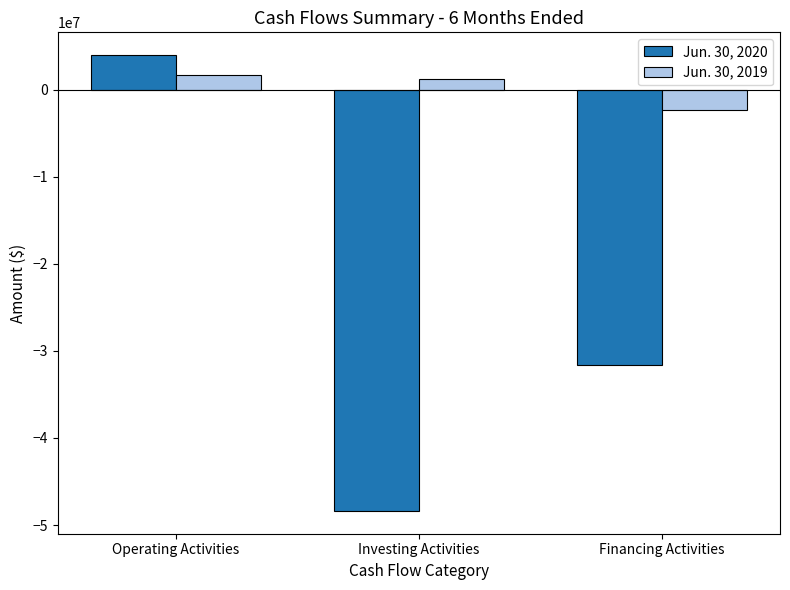

Which series has the largest total across all categories?

Jun. 30, 2019